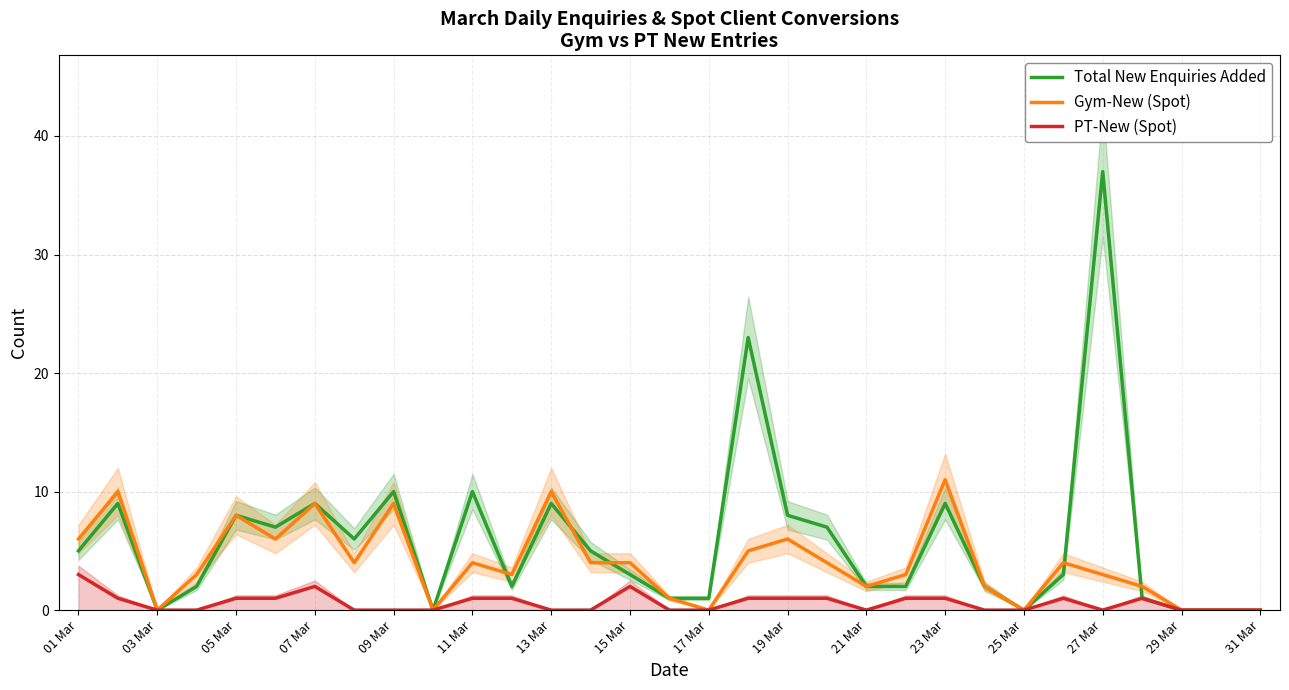

Is the value of PT-New (Spot) at 03 Mar greater than the value of Gym-New (Spot) at 23 Mar?

No